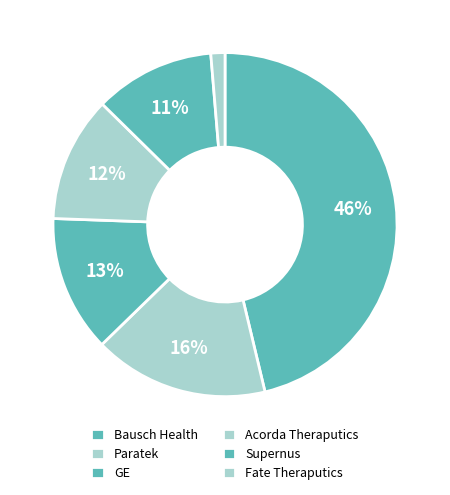

Combined, do Bausch Health and GE account for over 50%?

Yes